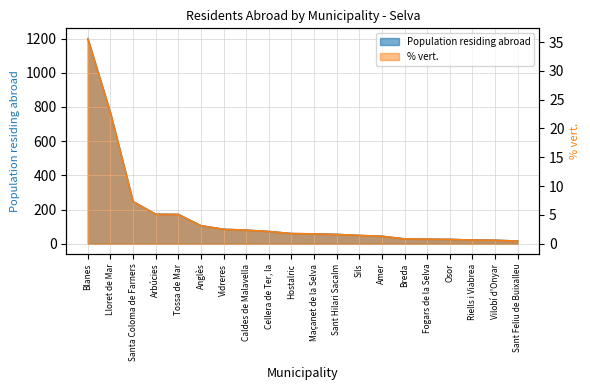

True or false: % vert. and Population residing abroad intersect in this chart.

False